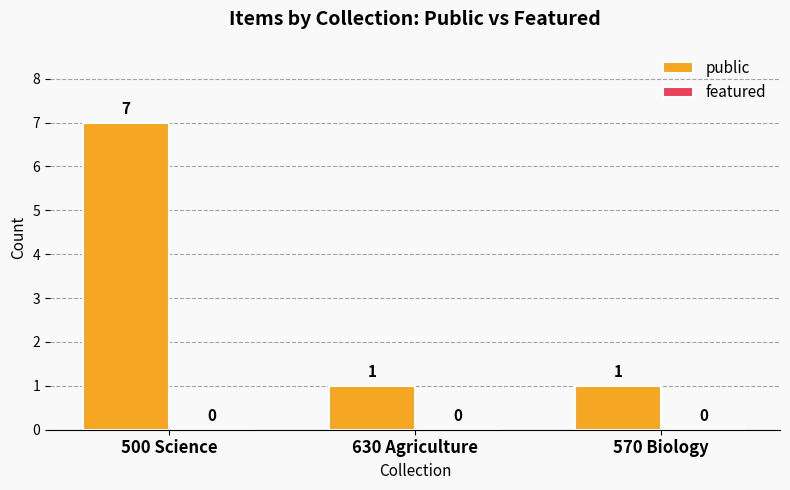

The value at 570 Biology is 1. True or false?

True